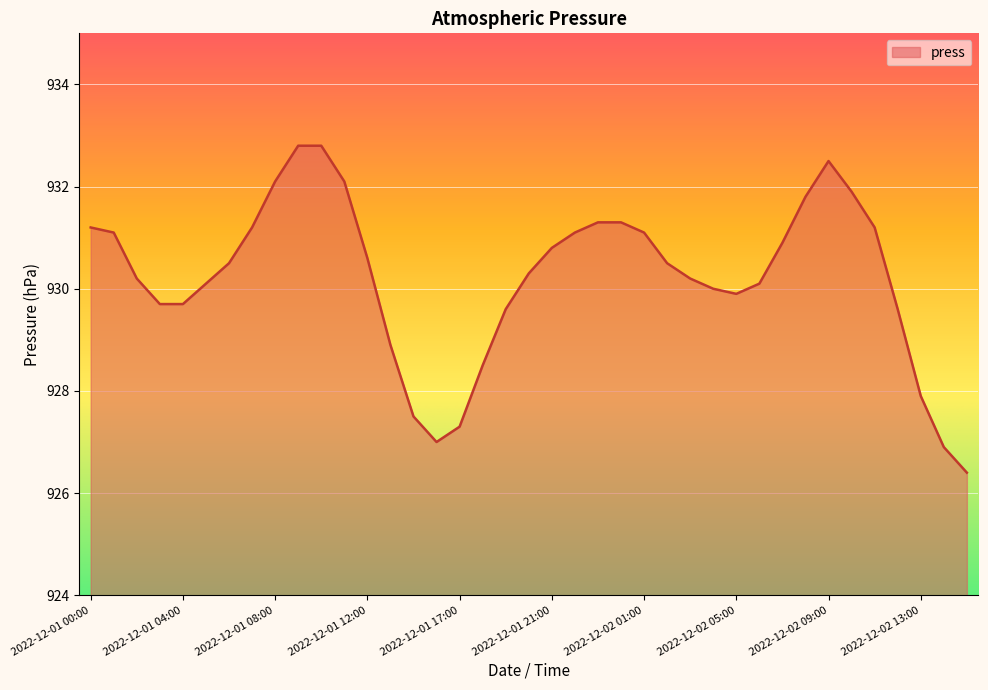

What is the minimum value shown in the chart?

926.4